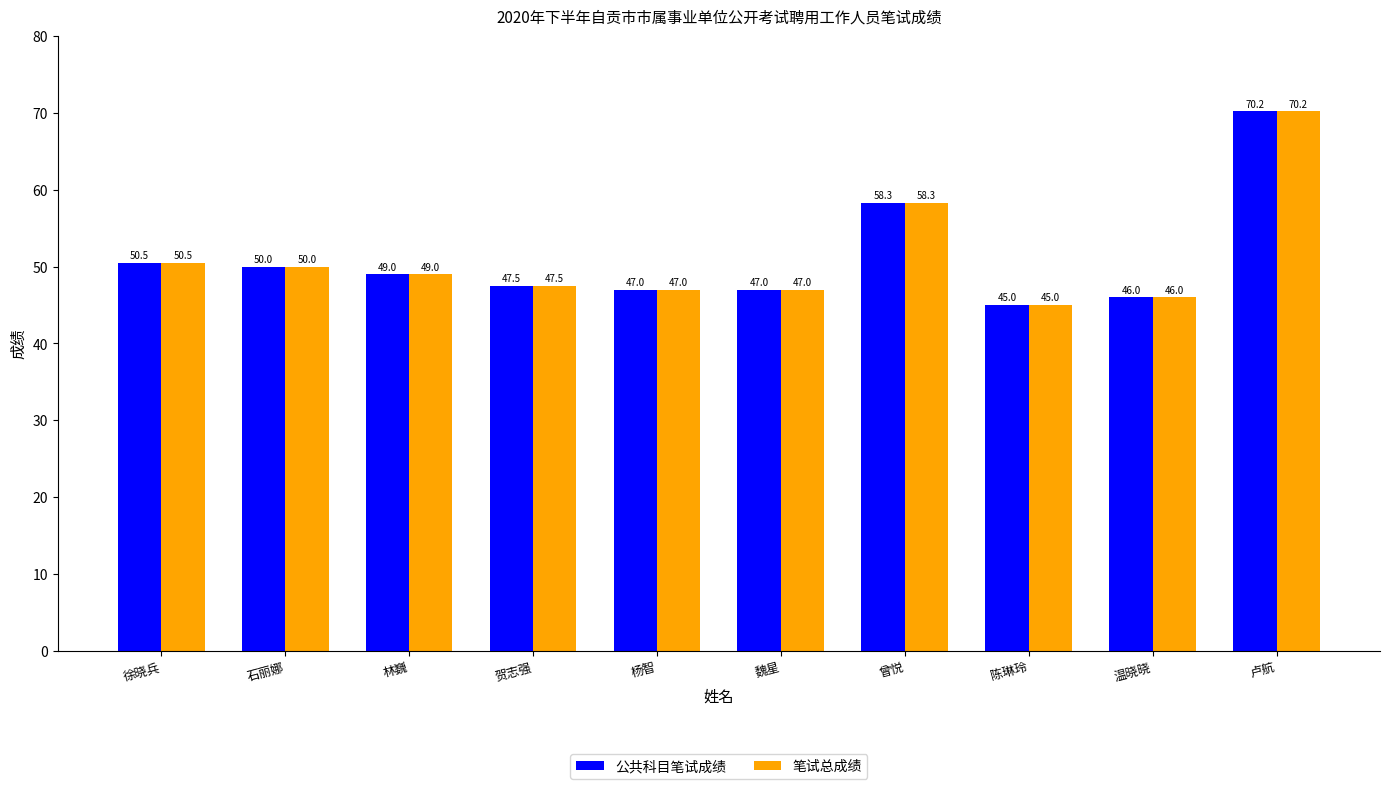

How many bars are there in each group?

2